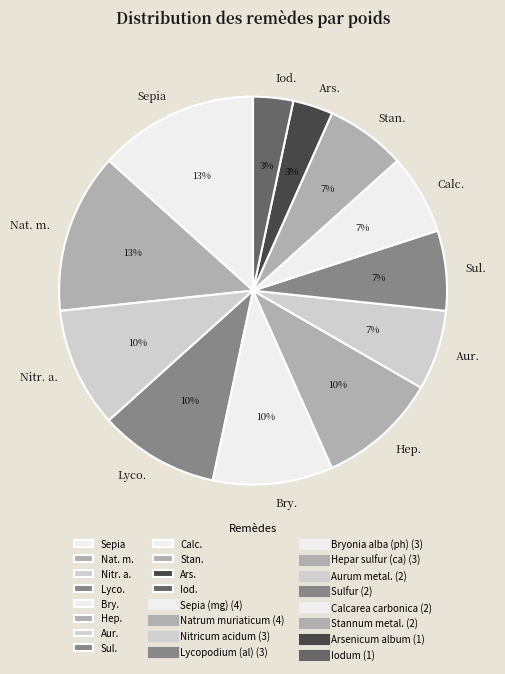

Combined, do Iod. and Aur. account for over 50%?

No